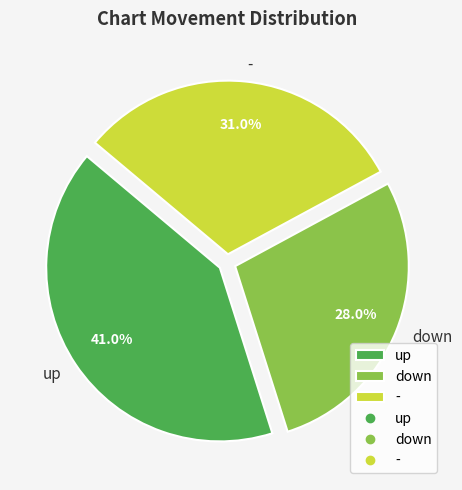

To the nearest percent, what is the average slice percentage?

33%